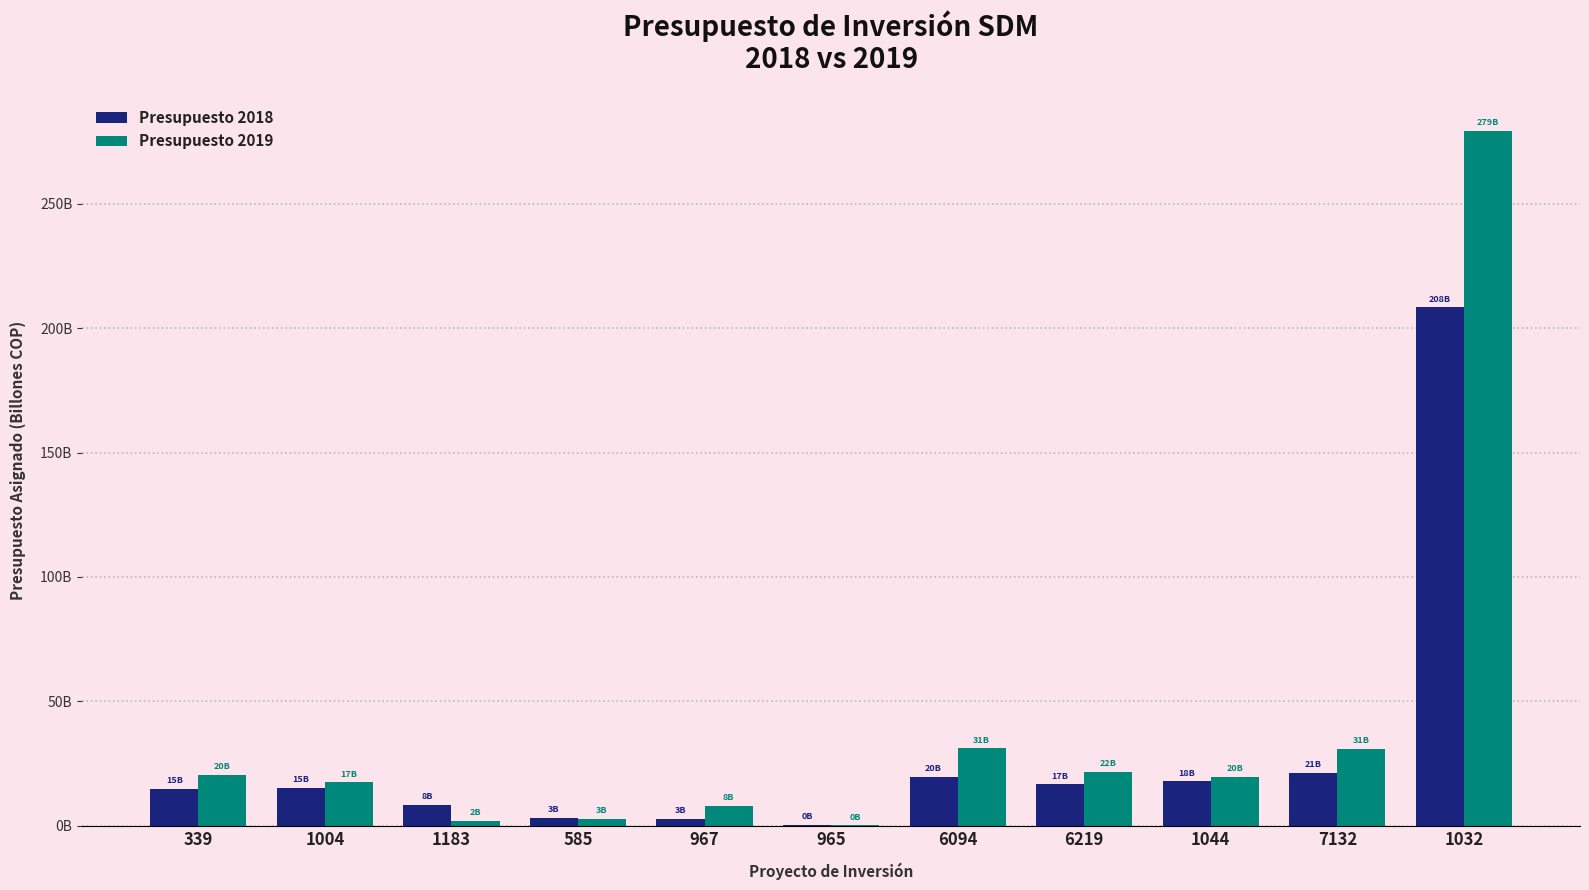

Which series changed the most between 1004 and 965?

Presupuesto 2019